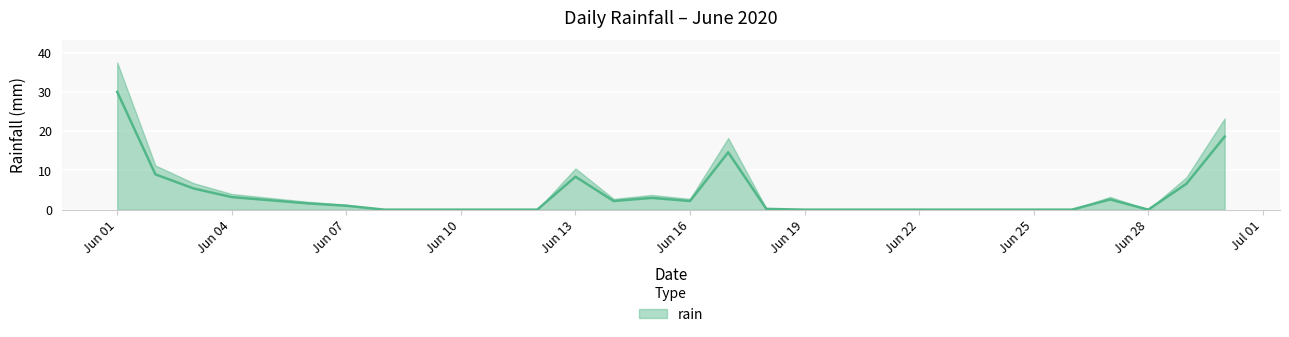

What is the difference between the second highest and second lowest values?

18.6